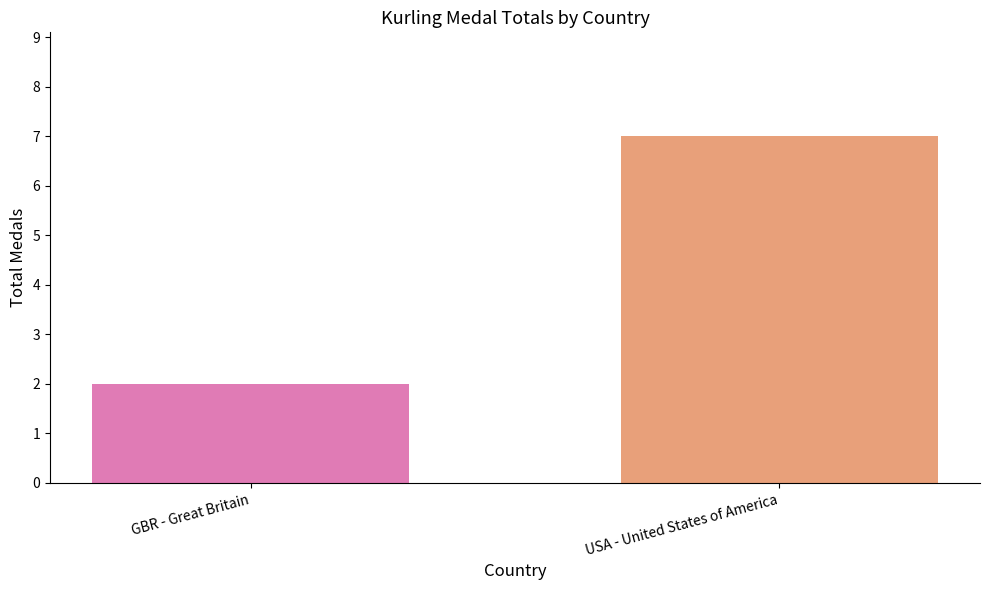

What is the label of the 2nd bar from the right?

GBR - Great Britain